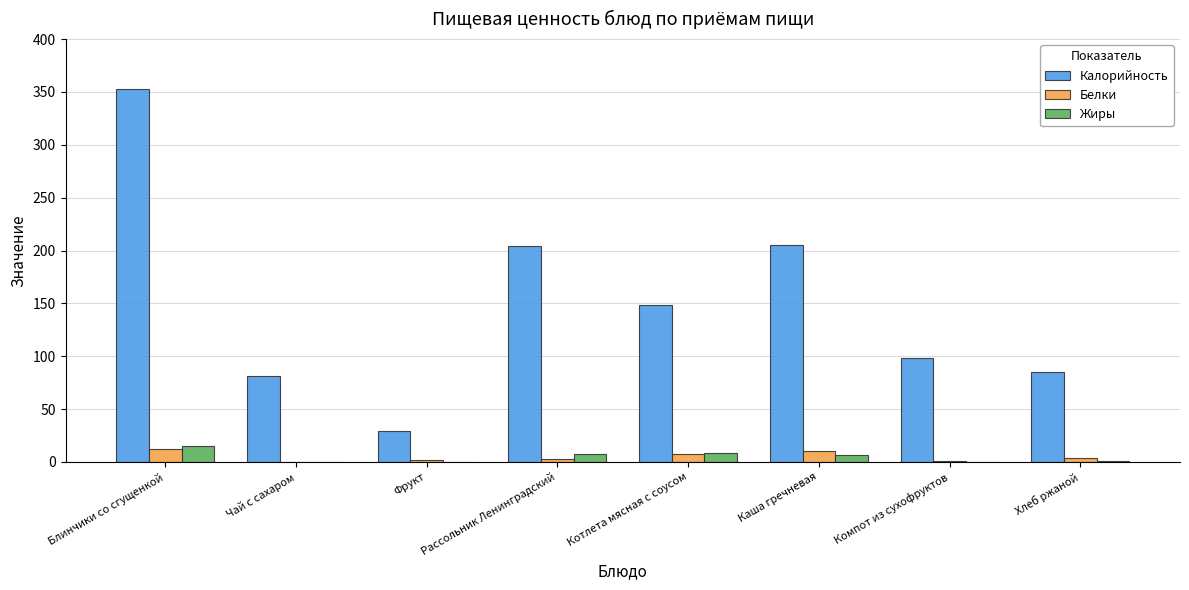

Which series has the largest total across all categories?

Калорийность